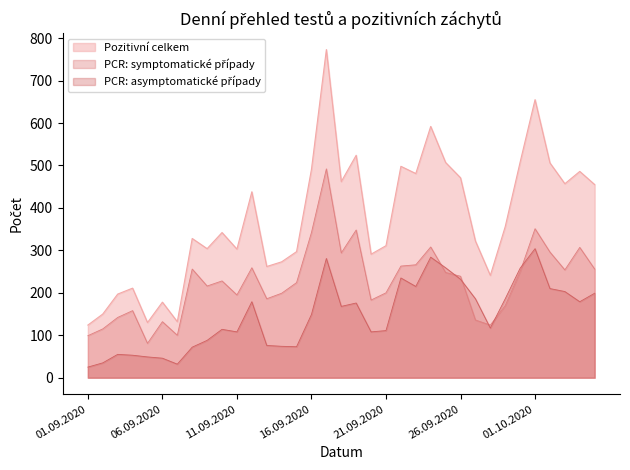

In Pozitivní celkem, how many points are lower than both neighbors (excluding endpoints)?

10